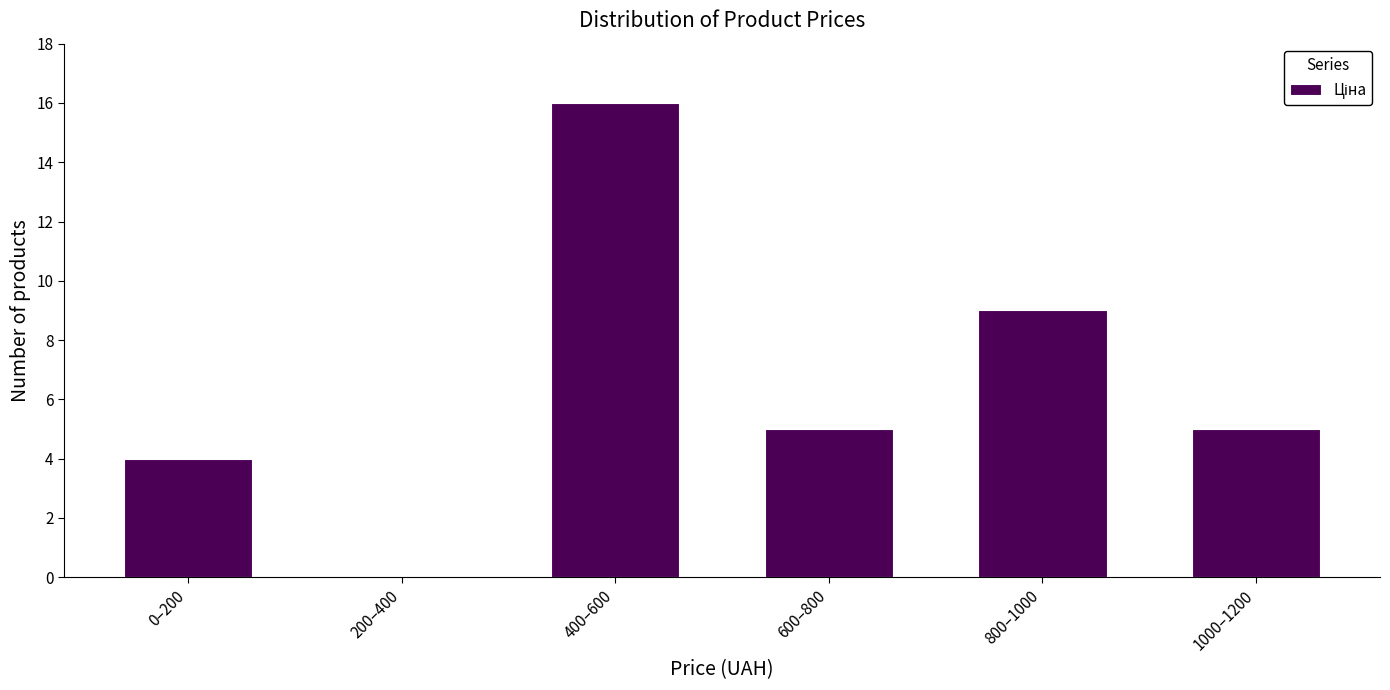

Reading right to left, what are all the values shown in this chart?

1000–1200=5	800–1000=9	600–800=5	400–600=16	200–400=0	0–200=4